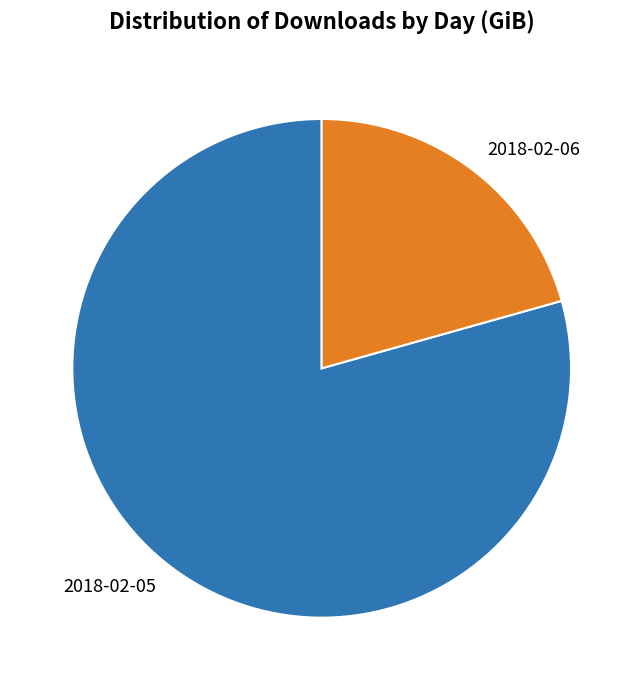

Approximately how many times larger is the value at 2018-02-05 compared to 2018-02-06?

3.8